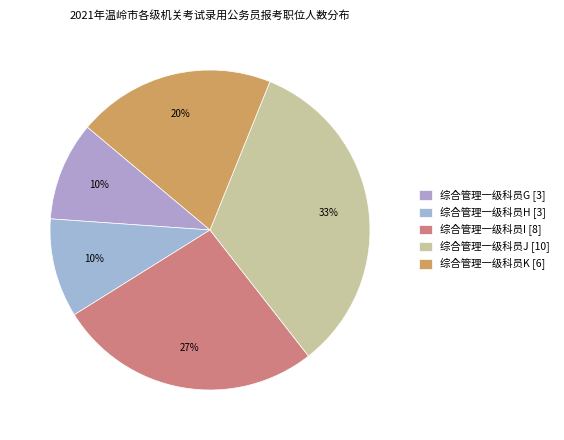

What percentage is the 综合管理一级科员I slice, to the nearest percent?

27%